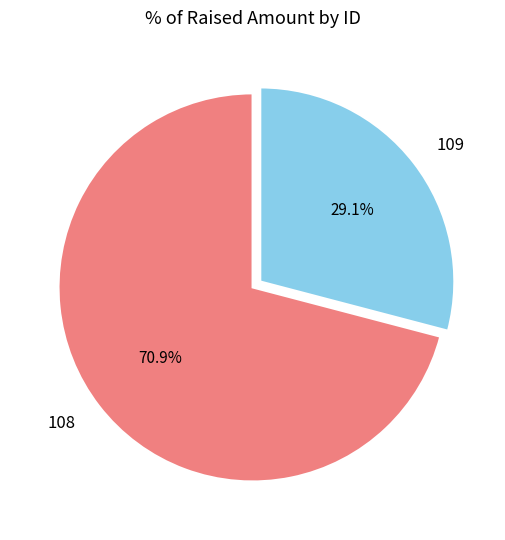

Which has a higher value, 109 or 108?

108